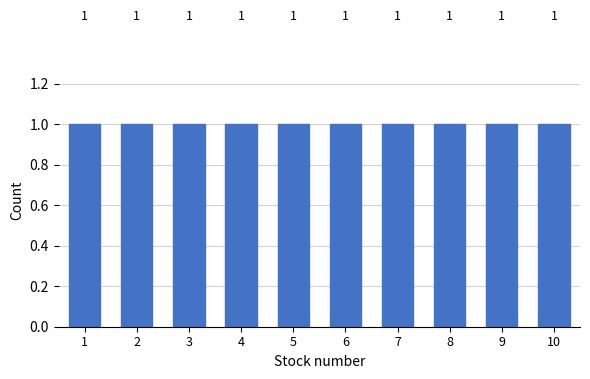

Reading left to right, transcribe this chart: for each bar, give the range it covers on the x-axis and its height.

0.5 to 1.5: 1
1.5 to 2.5: 1
2.5 to 3.5: 1
3.5 to 4.5: 1
4.5 to 5.5: 1
5.5 to 6.5: 1
6.5 to 7.5: 1
7.5 to 8.5: 1
8.5 to 9.5: 1
9.5 to 10.5: 1